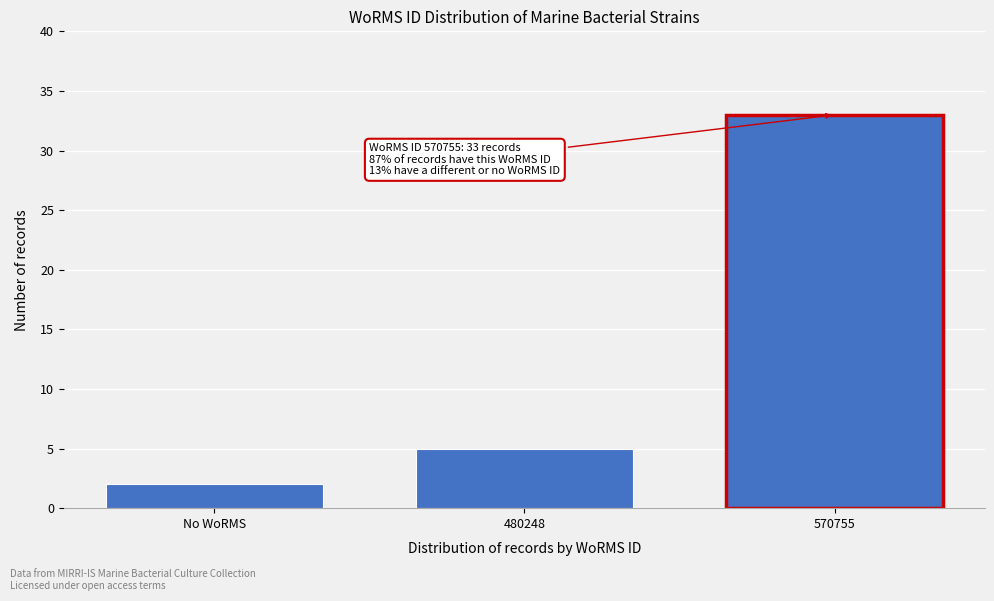

Reading left to right, list all the values displayed in this chart.

No WoRMS=2	480248=5	570755=33